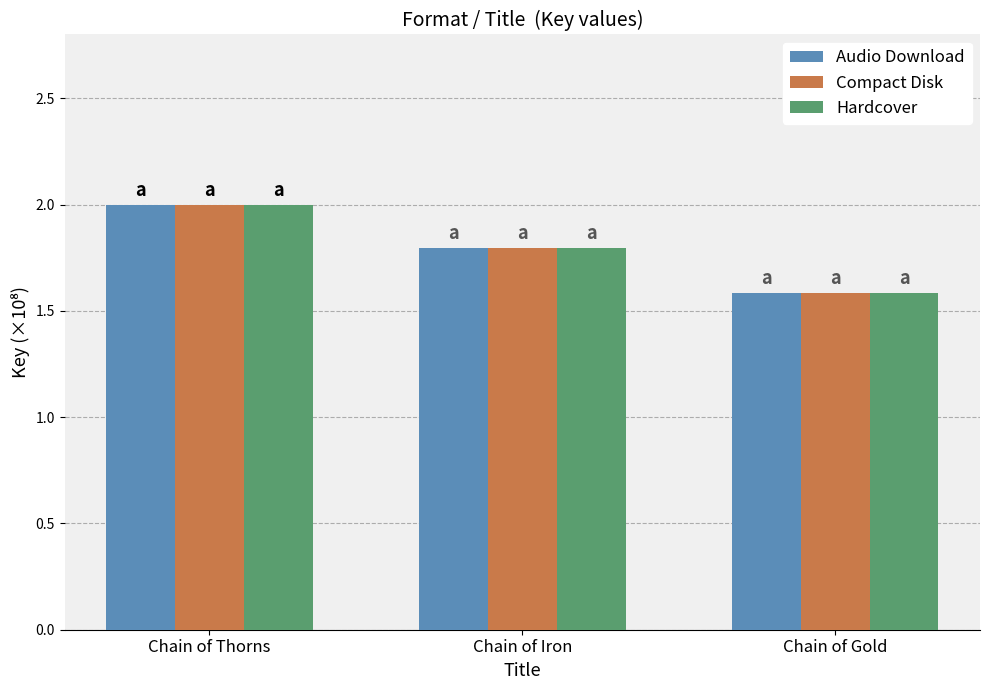

What is the highest value of the Hardcover series?

2.0